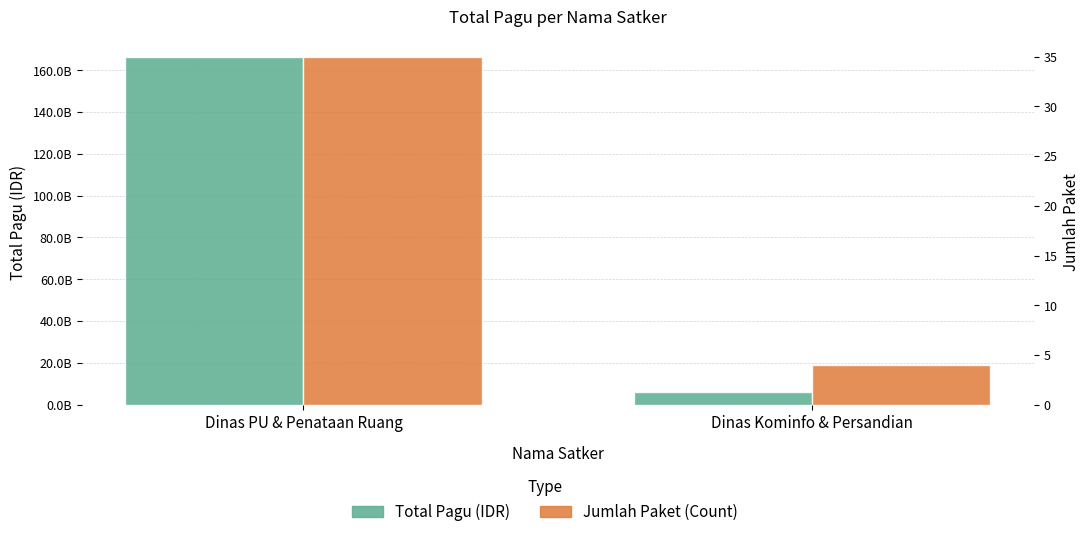

At Dinas Kominfo & Persandian, list the series in order from largest to smallest.

Total Pagu (IDR), Jumlah Paket (Count)